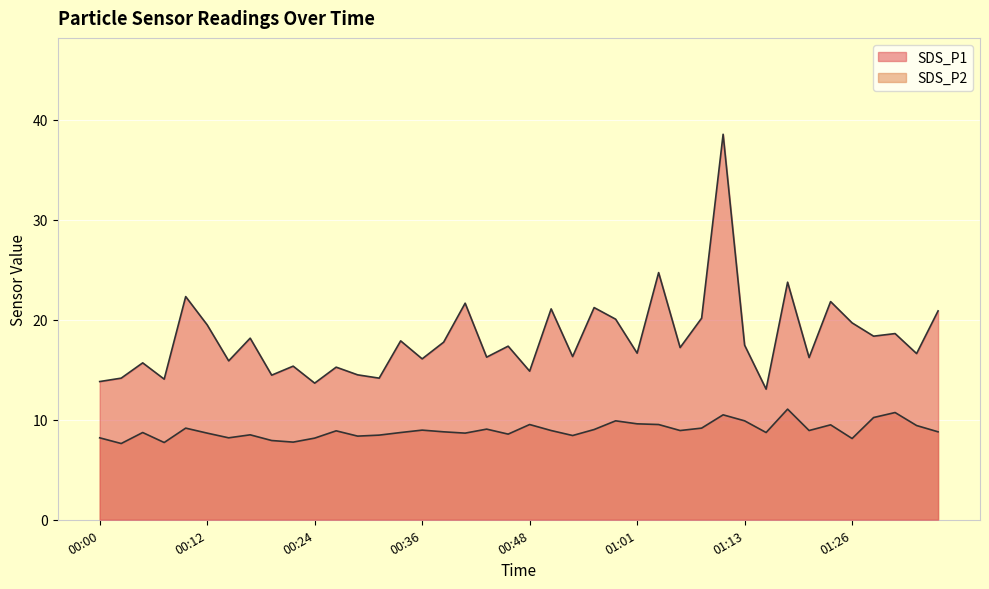

At which category is the sum across all series the highest?

01:11